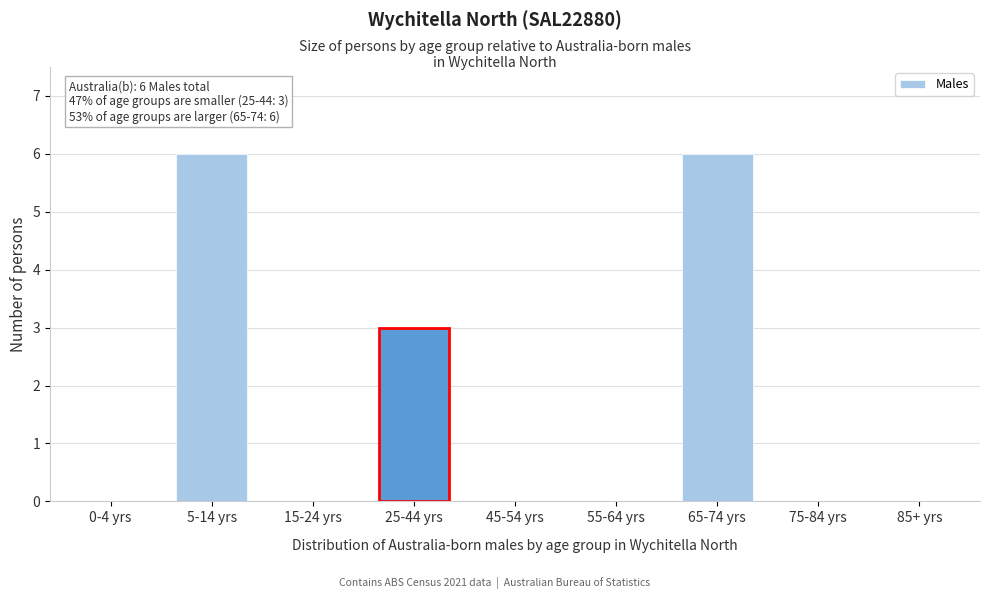

Reading left to right, list all the values displayed in this chart.

0-4 yrs=0	5-14 yrs=6	15-24 yrs=0	25-44 yrs=3	45-54 yrs=0	55-64 yrs=0	65-74 yrs=6	75-84 yrs=0	85+ yrs=0